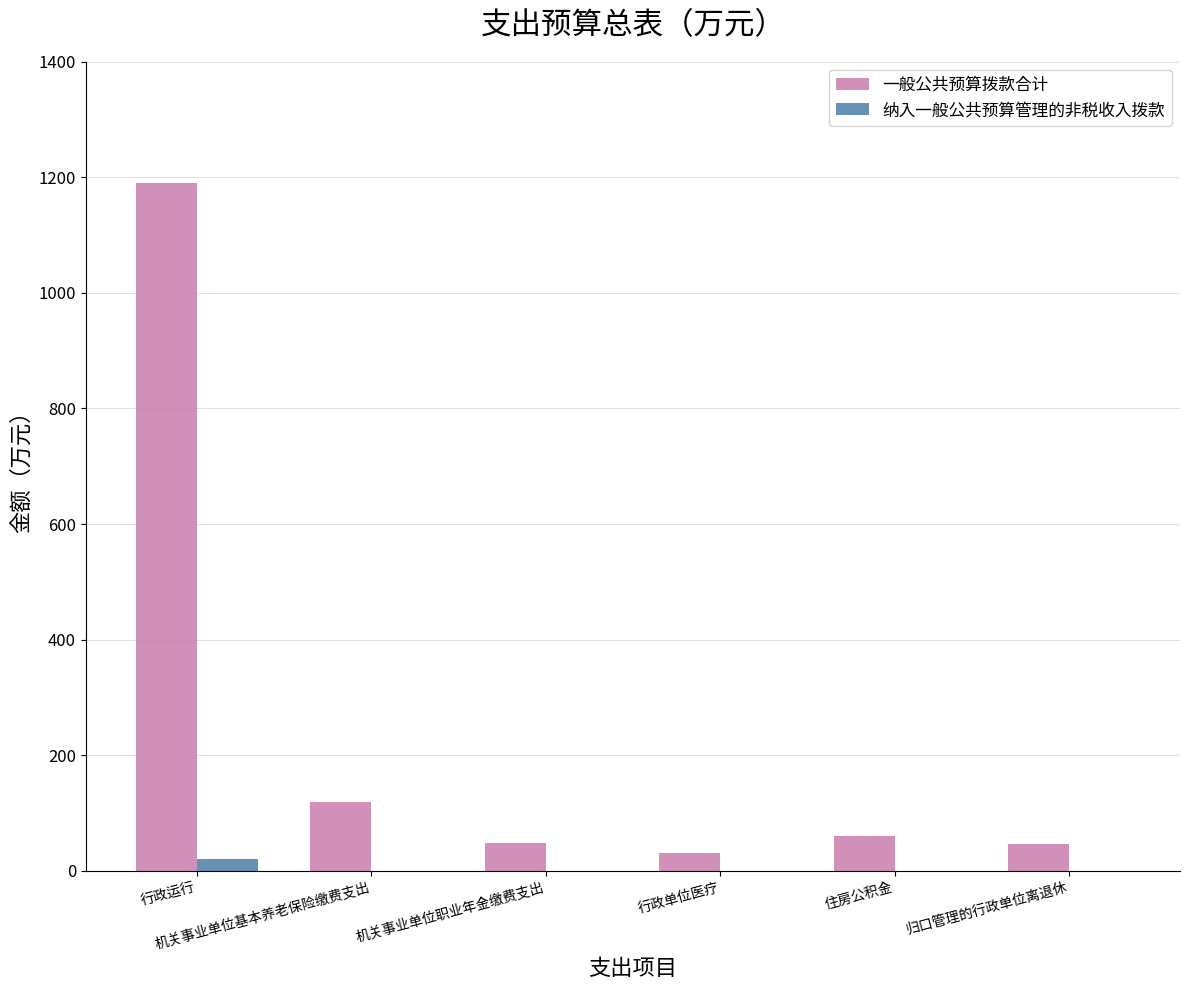

At which category is the sum across all series the highest?

行政运行